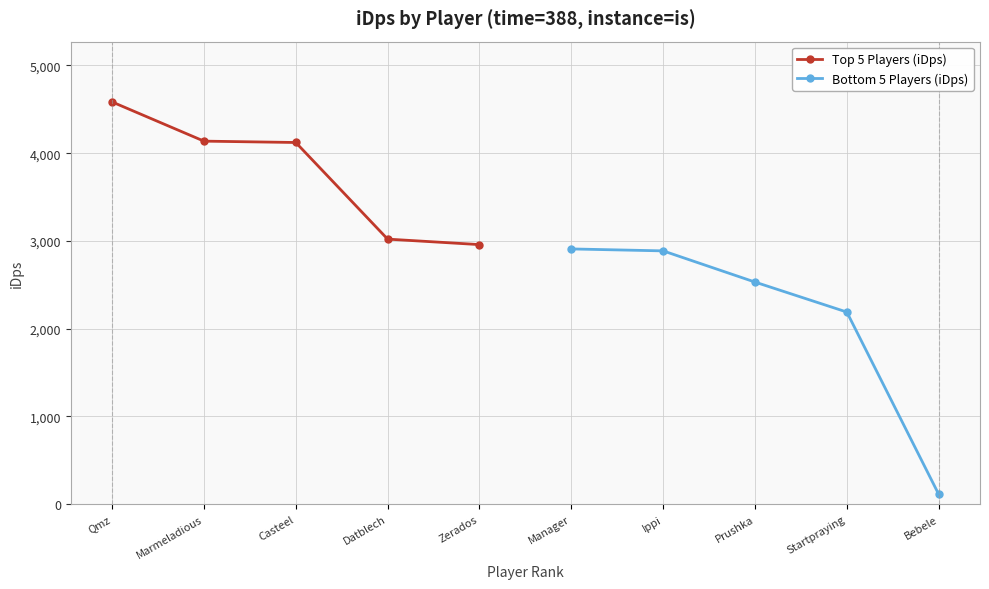

Between Qmz and Casteel, which is larger?

Qmz